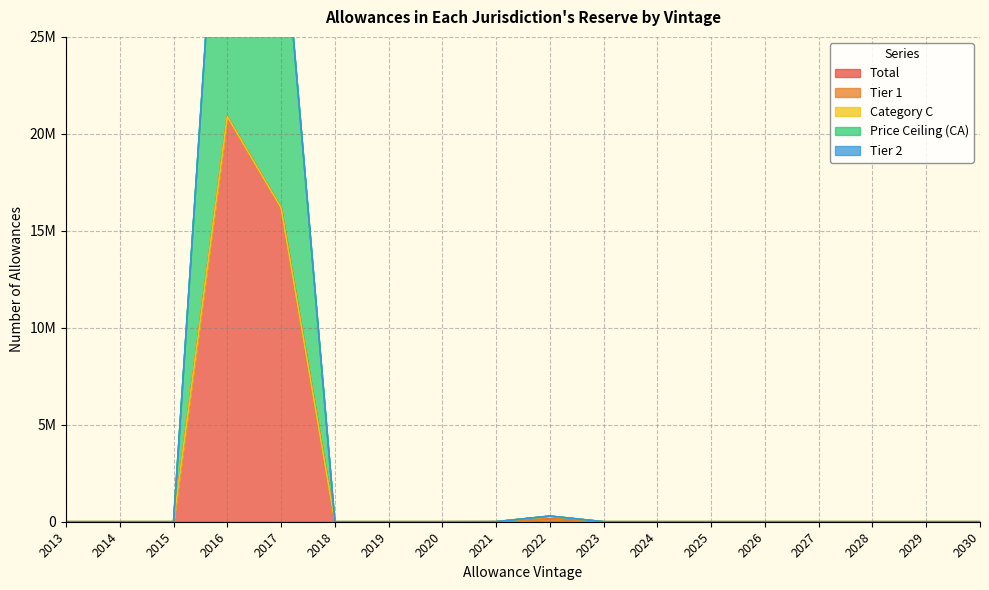

Does the chart display data point markers on the line(s)?

No